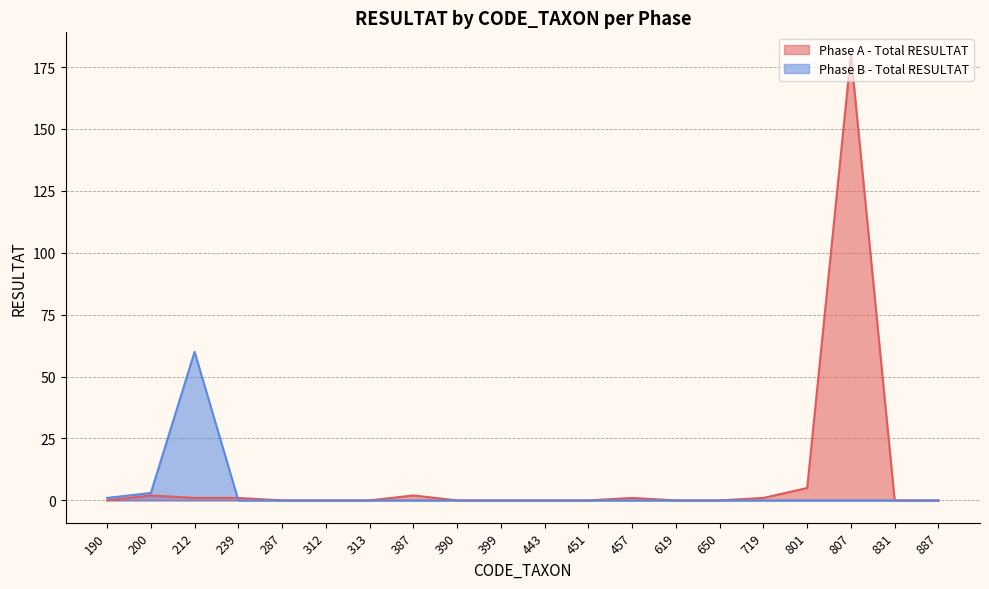

Between 190 and 239, which series saw the biggest shift?

Phase A - Total RESULTAT